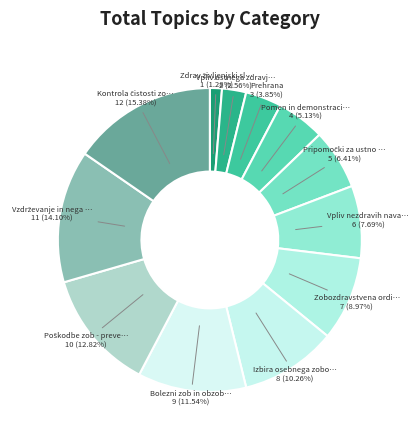

Count the number of slices in the pie.

12